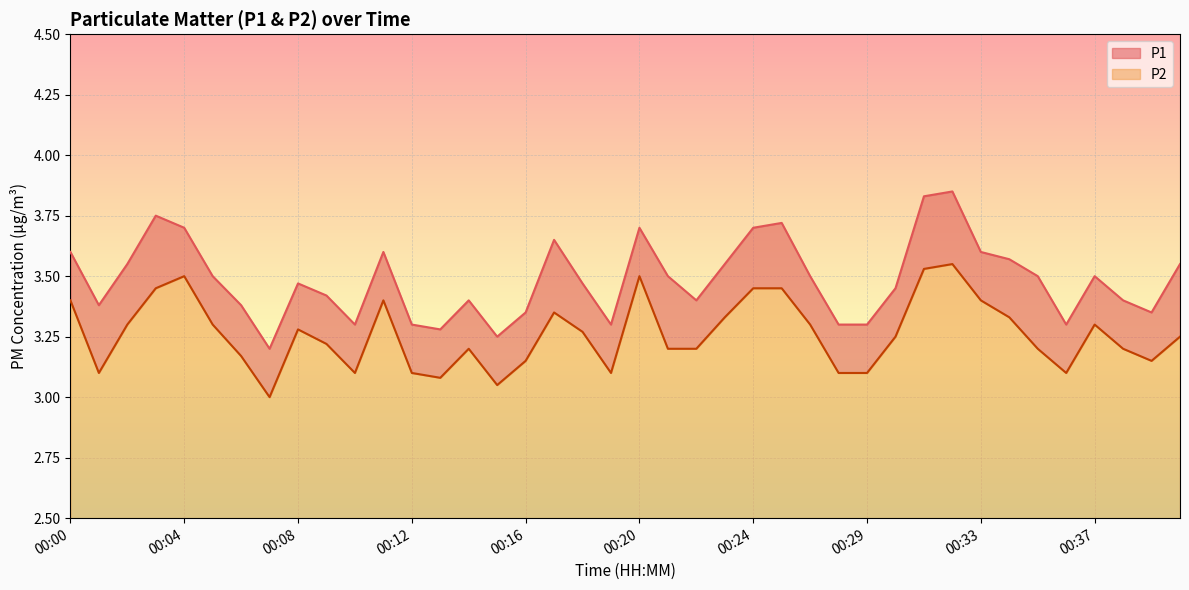

What is the highest value of the P2 series?

3.5